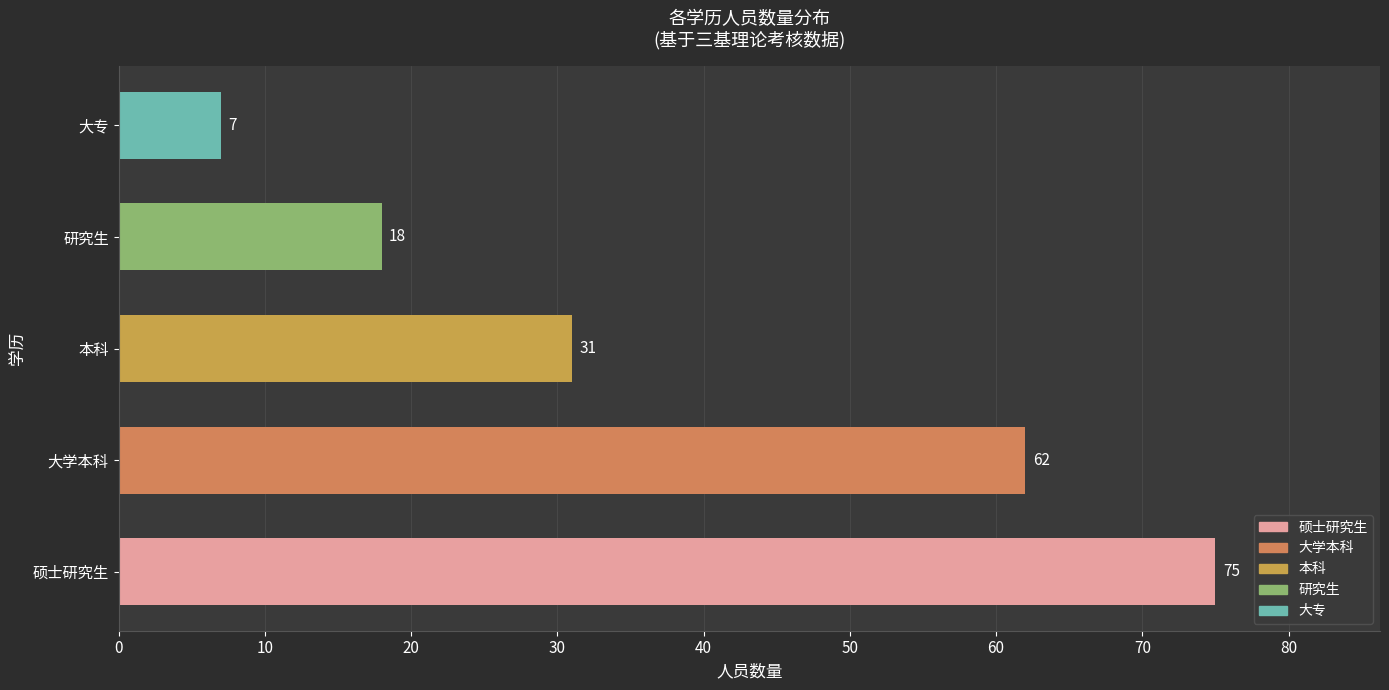

What is the difference between the maximum and second lowest values?

57